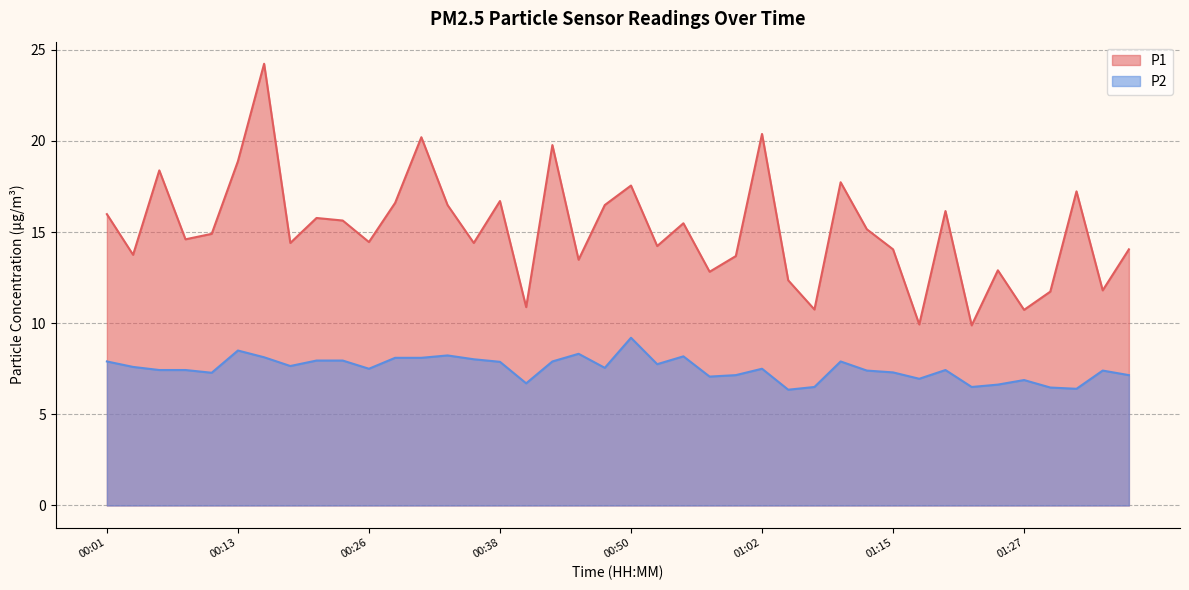

At which category does P2 reach its first local valley?

00:11